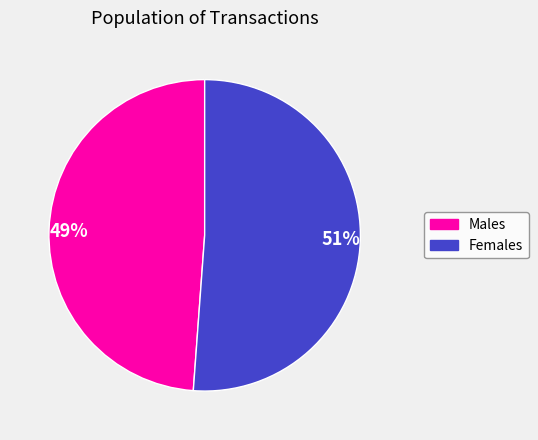

The 51% slice represents 51% of the pie. True or false?

True